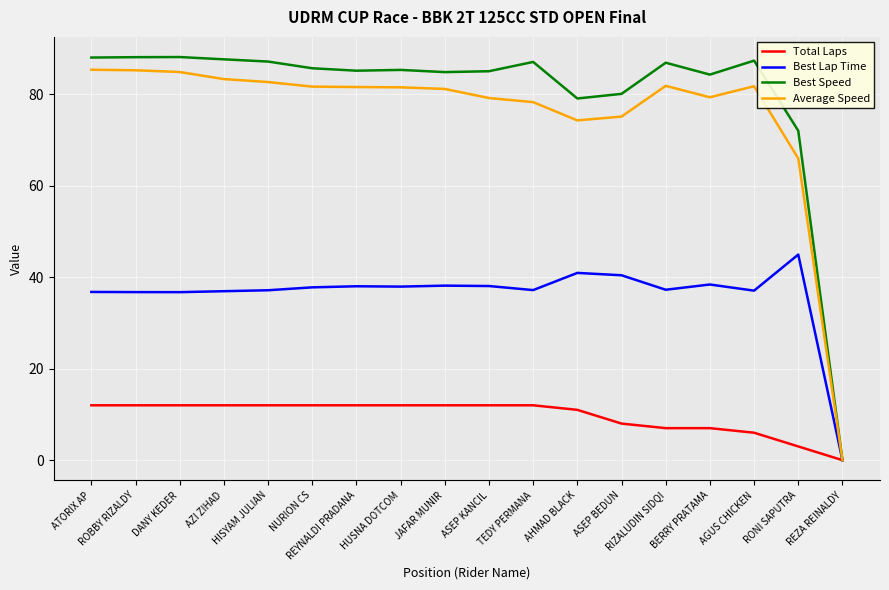

Is it true that Total Laps equals 3.0 at RONI SAPUTRA?

True